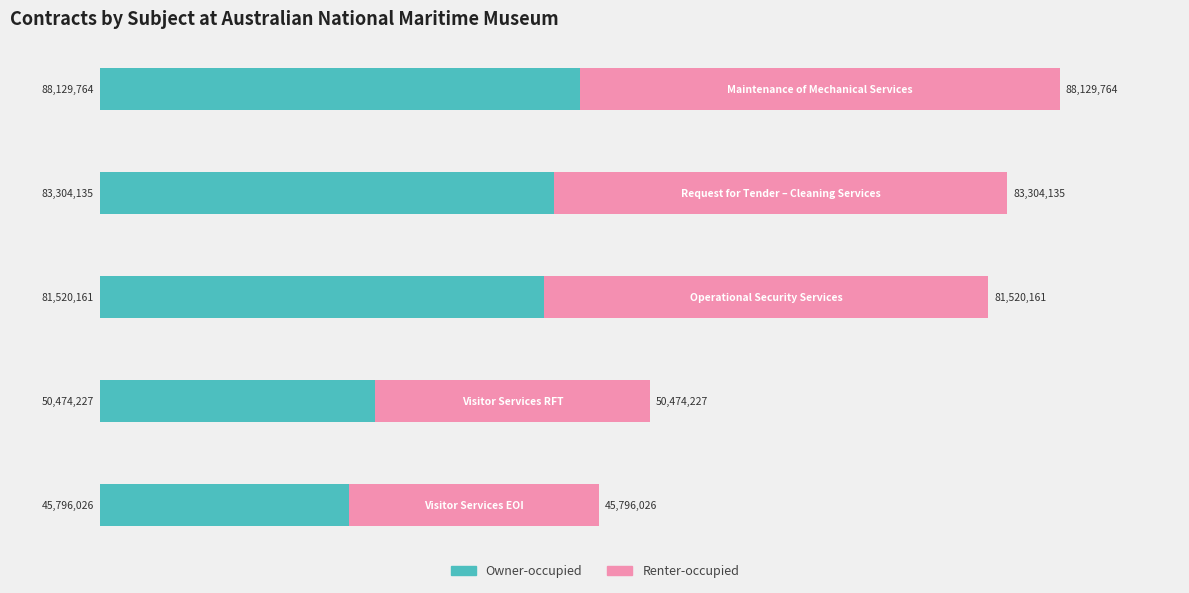

What are all the series names shown in the legend?

Owner-occupied, Renter-occupied